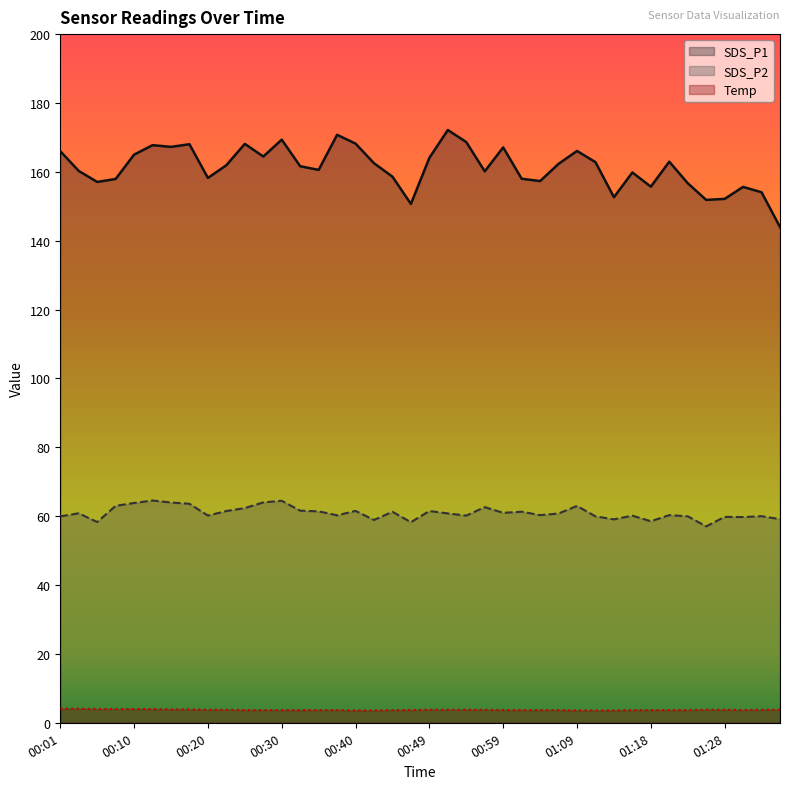

True or false: Temp and SDS_P2 cross at least once.

False